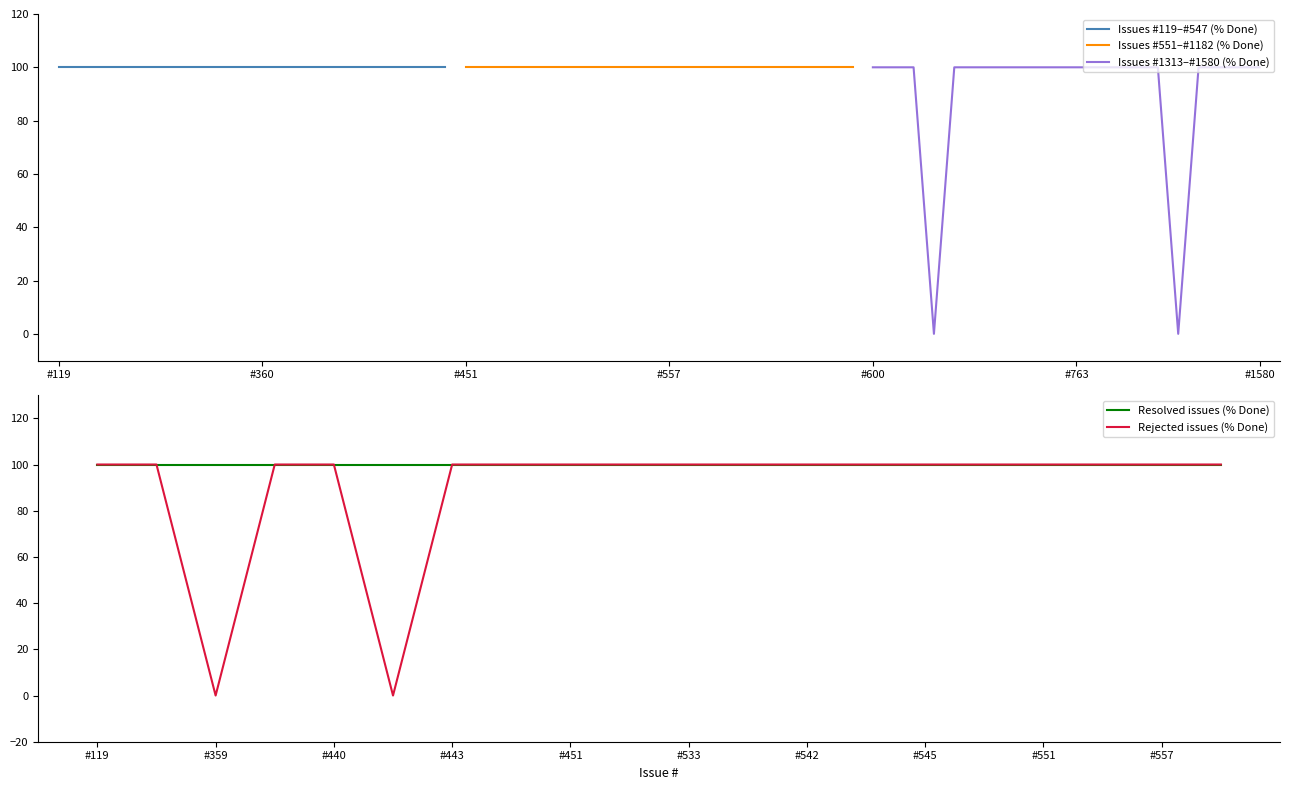

Which series has the largest total across all categories?

Issues #119–#547 (% Done)